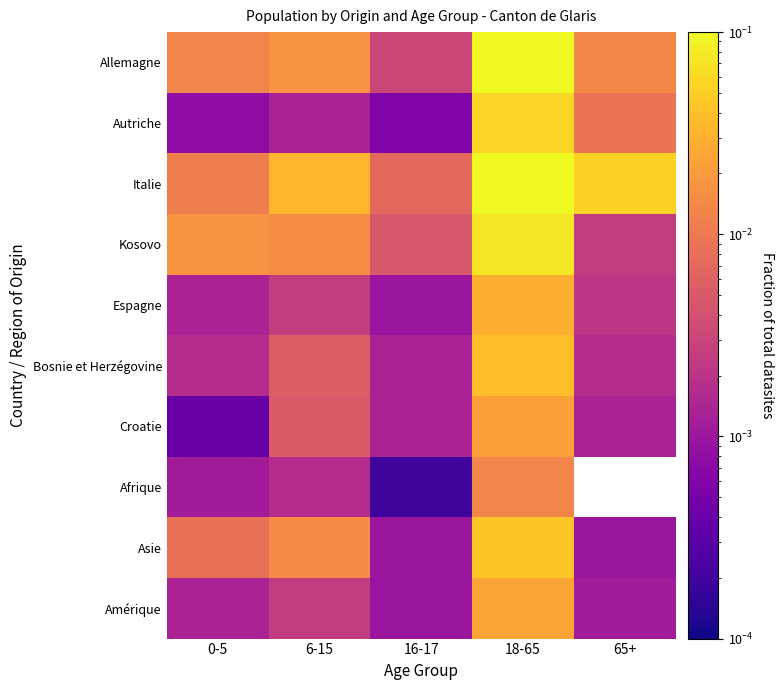

Reading left to right, extract all data points from this chart.

Allemagne: 0-5=0.0	6-15=0.0	16-17=0.0	18-65=0.2	65+=0.0
Autriche: 0-5=0.0	6-15=0.0	16-17=0.0	18-65=0.1	65+=0.0
Italie: 0-5=0.0	6-15=0.0	16-17=0.0	18-65=0.2	65+=0.1
Kosovo: 0-5=0.0	6-15=0.0	16-17=0.0	18-65=0.1	65+=0.0
Espagne: 0-5=0.0	6-15=0.0	16-17=0.0	18-65=0.0	65+=0.0
Bosnie et Herzégovine: 0-5=0.0	6-15=0.0	16-17=0.0	18-65=0.0	65+=0.0
Croatie: 0-5=0.0	6-15=0.0	16-17=0.0	18-65=0.0	65+=0.0
Afrique: 0-5=0.0	6-15=0.0	16-17=0.0	18-65=0.0	65+=0.0
Asie: 0-5=0.0	6-15=0.0	16-17=0.0	18-65=0.0	65+=0.0
Amérique: 0-5=0.0	6-15=0.0	16-17=0.0	18-65=0.0	65+=0.0